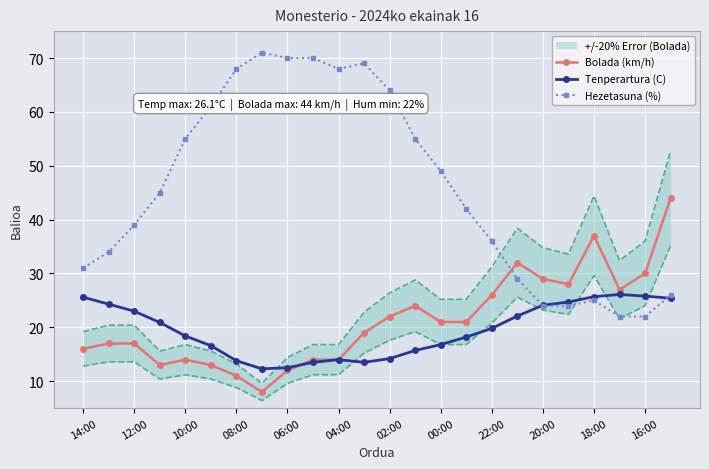

What is the label of the 5th point from the right?

19